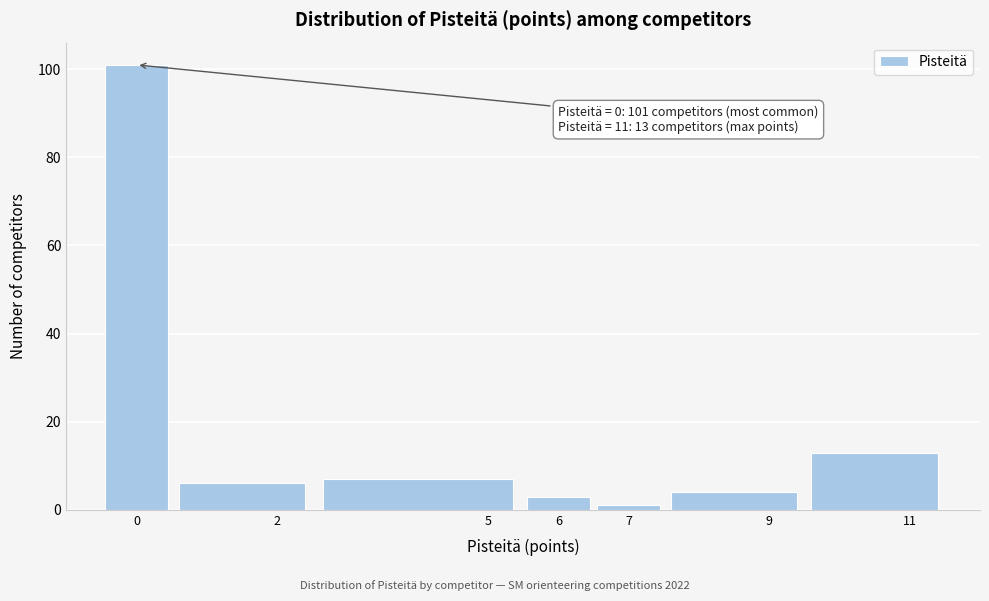

Reading left to right, extract all data points from this chart.

0=101	2=6	5=7	6=3	7=1	9=4	11=13